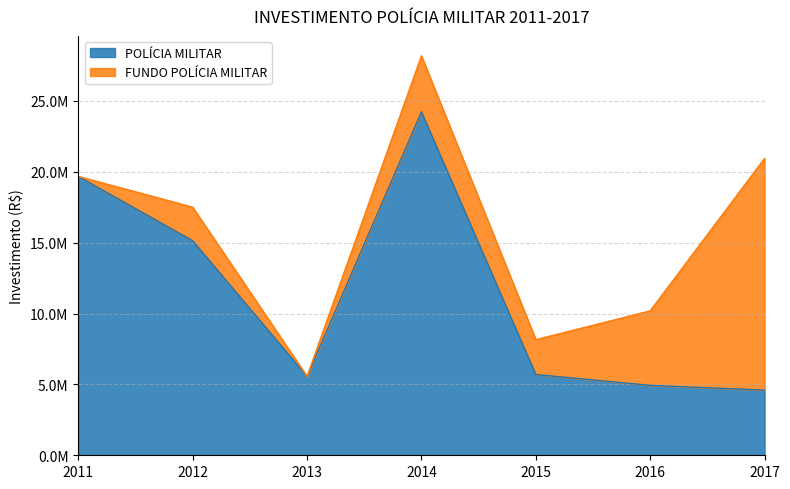

What are all the series names shown in the legend?

POLÍCIA MILITAR, FUNDO POLÍCIA MILITAR